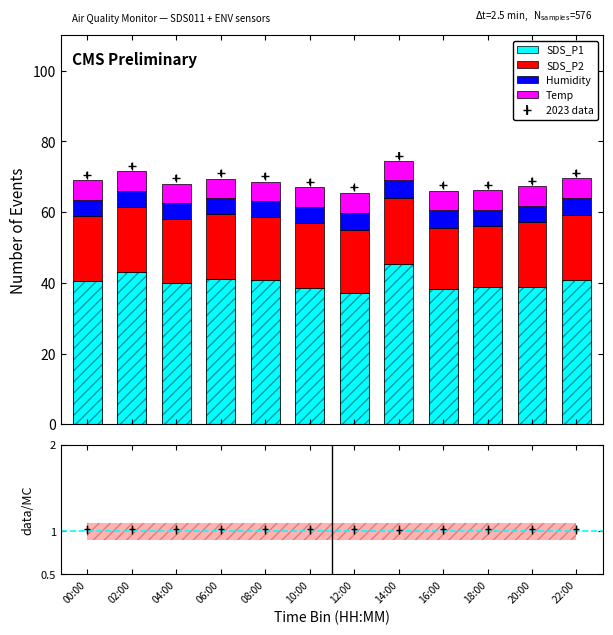

At how many categories does at least one series exceed 43?

2